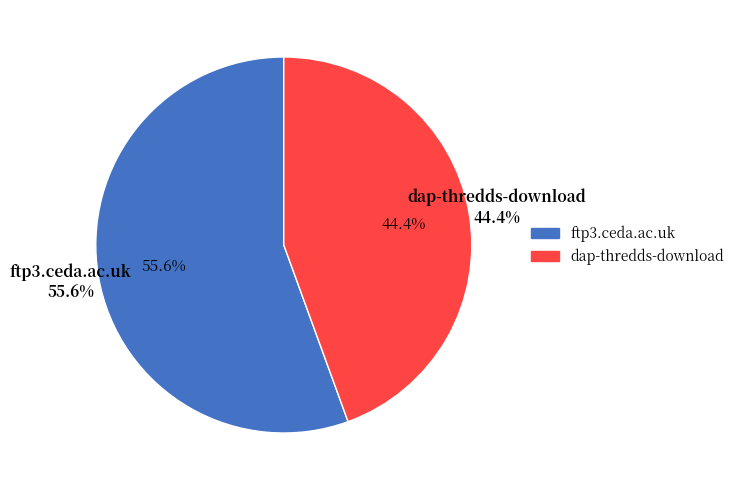

Between ftp3.ceda.ac.uk and dap-thredds-download, which is larger?

ftp3.ceda.ac.uk